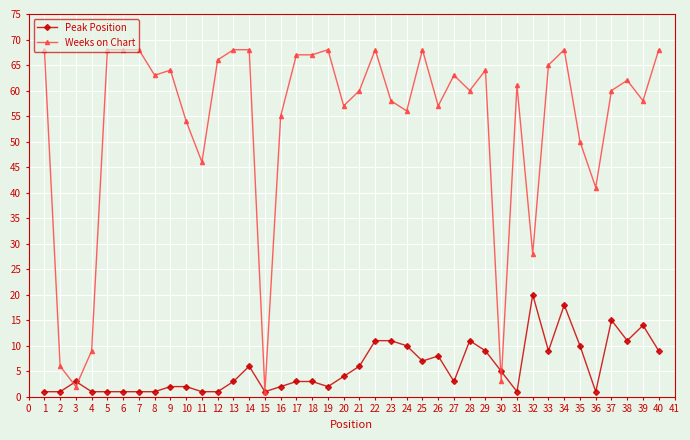

Count the number of data series in this chart.

2